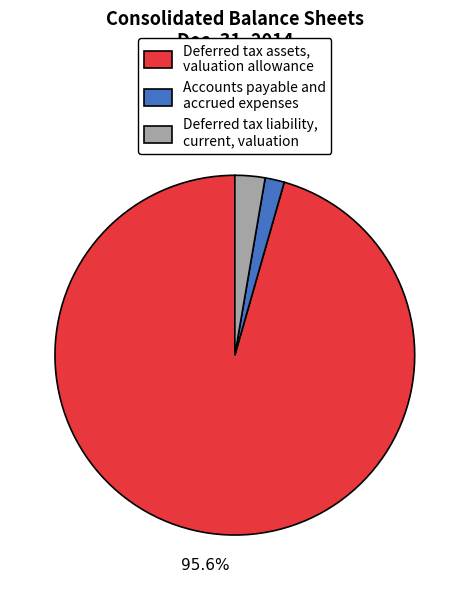

How many segments does this pie chart have?

3